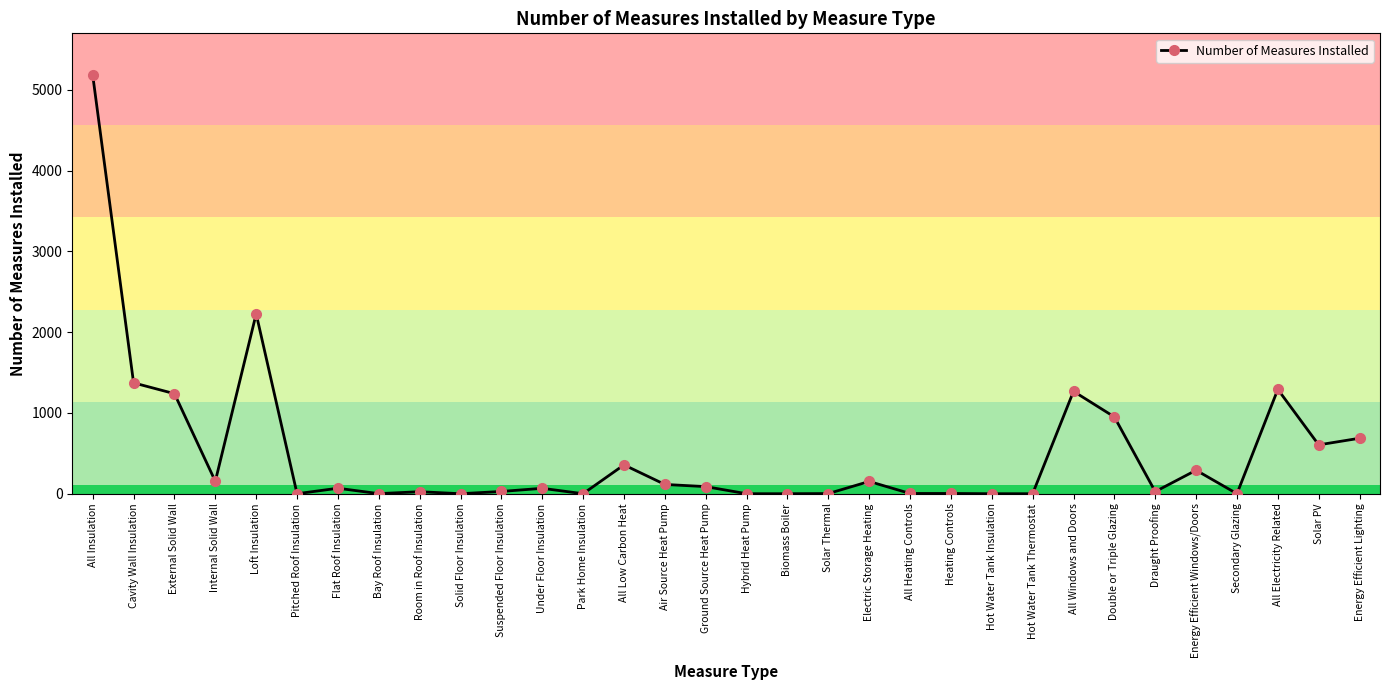

What is the label of the 12th point from the left?

Under Floor Insulation